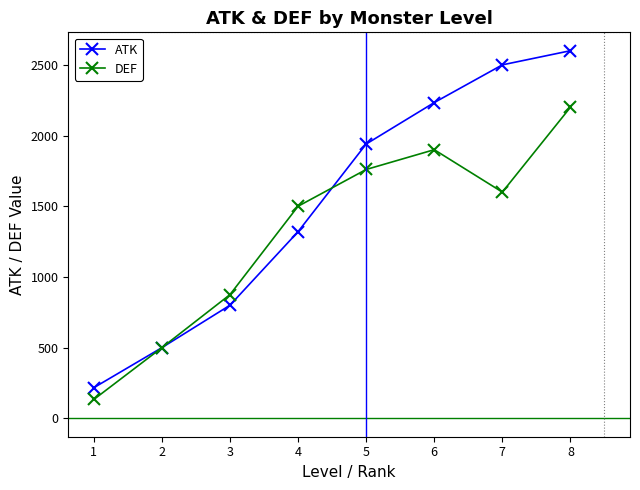

List the series in order of their overall mean, highest first.

ATK, DEF